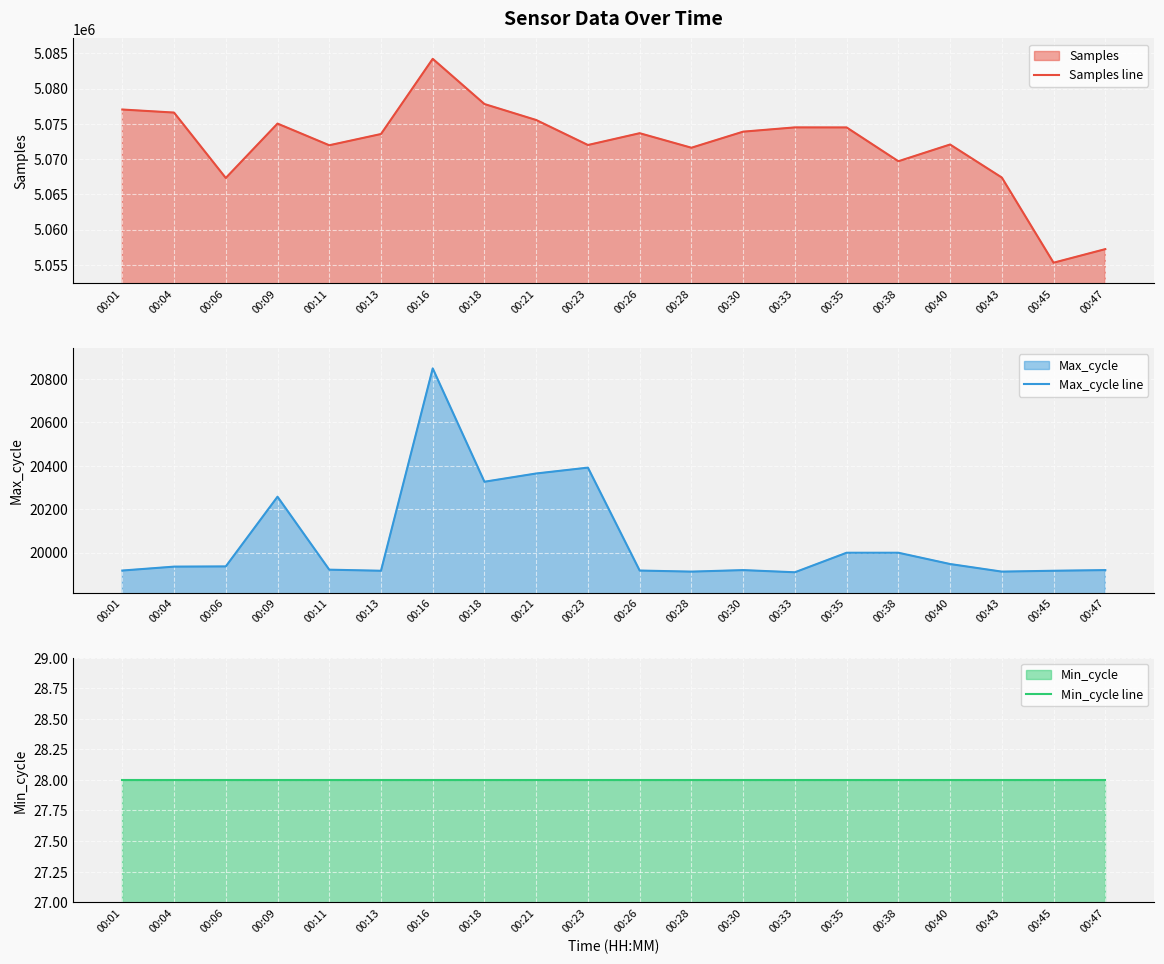

The value of Max_cycle line at 00:23 is 20391. True or false?

True